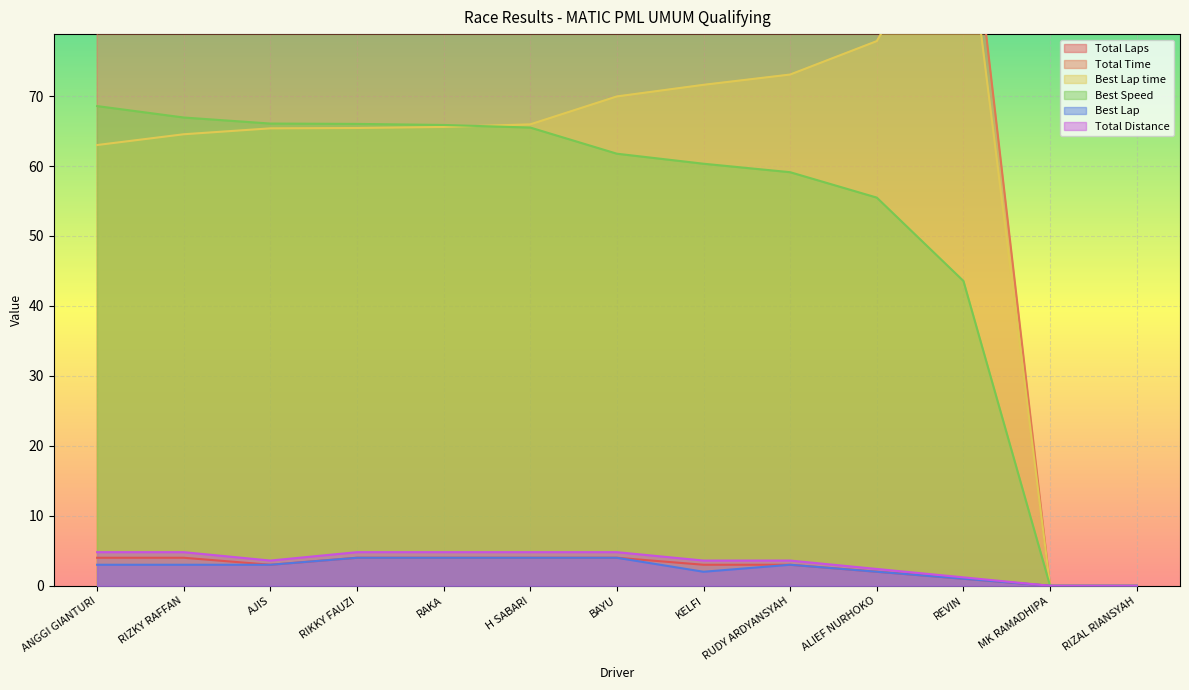

At which category does the chart reach its minimum across all series?

MK RAMADHIPA